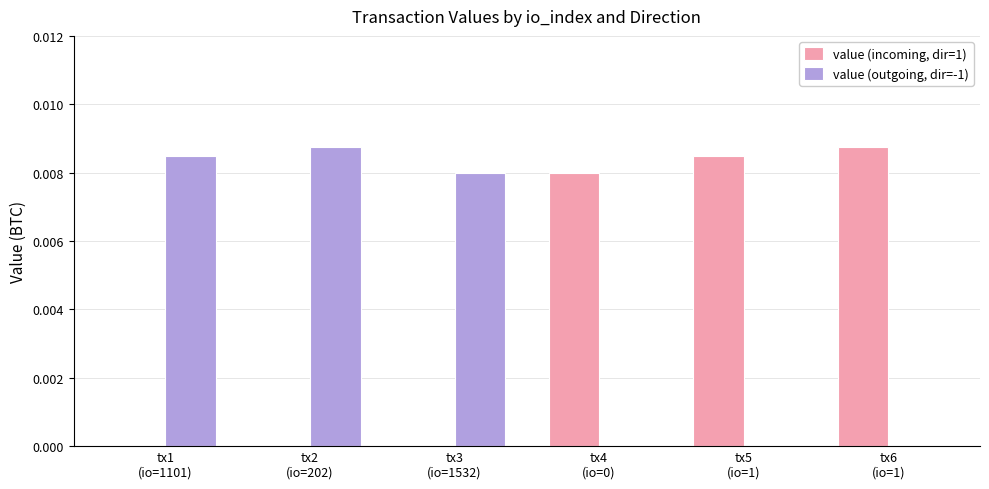

Are the bars horizontal?

No